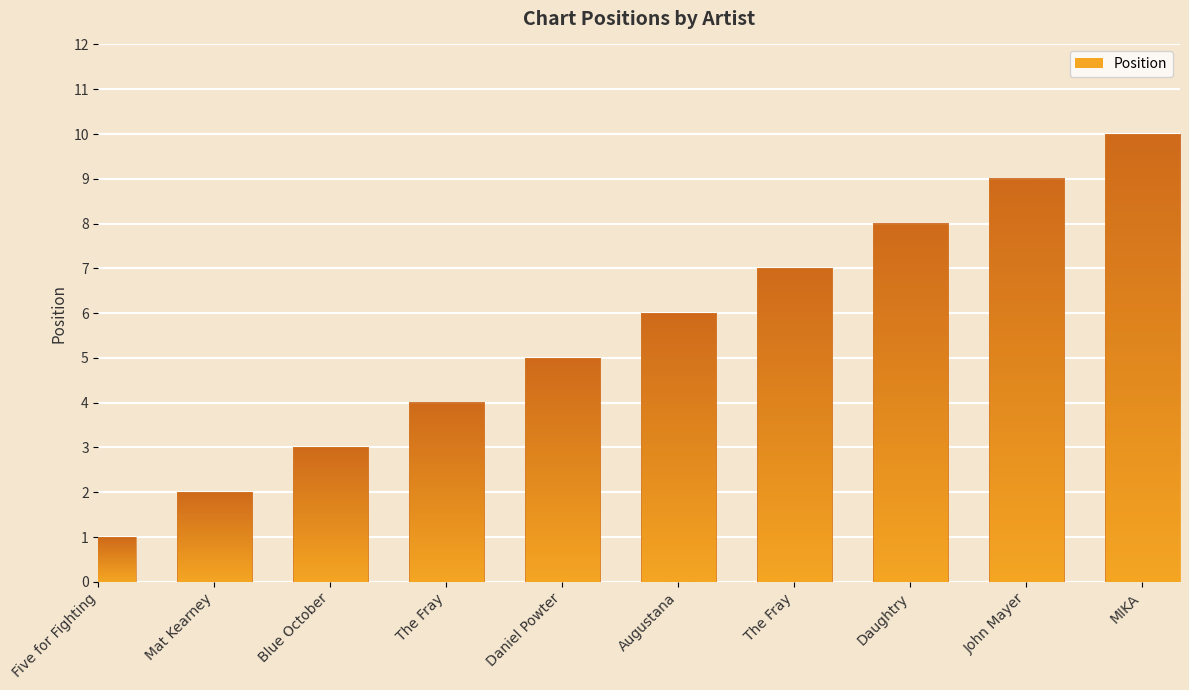

How many series are shown in this chart?

1